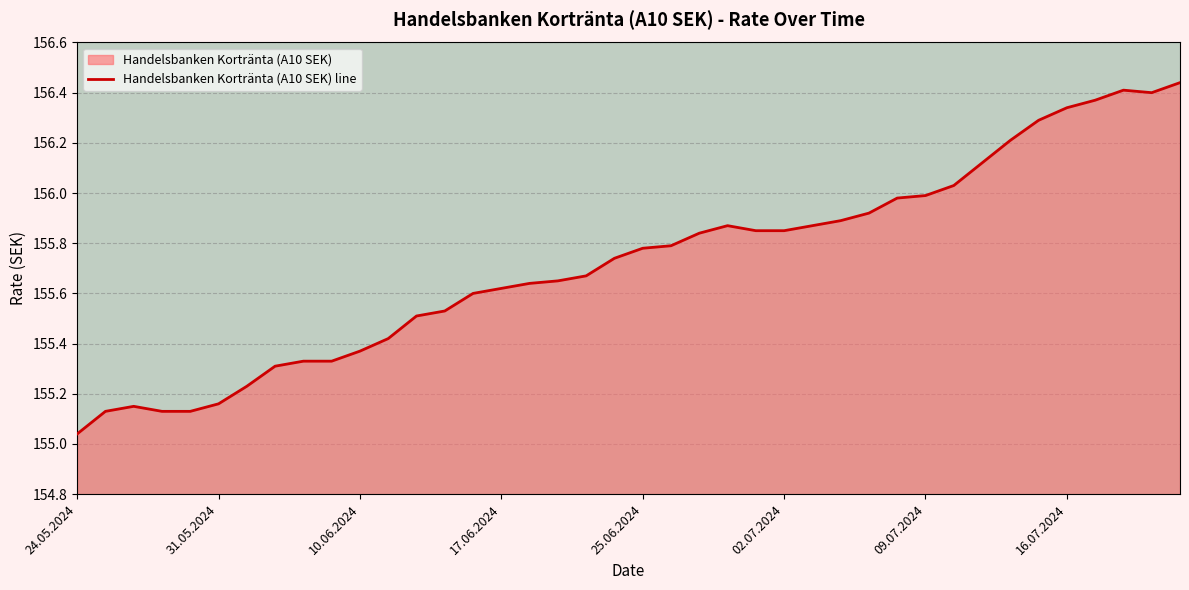

What is the difference between the maximum and minimum values?

1.4